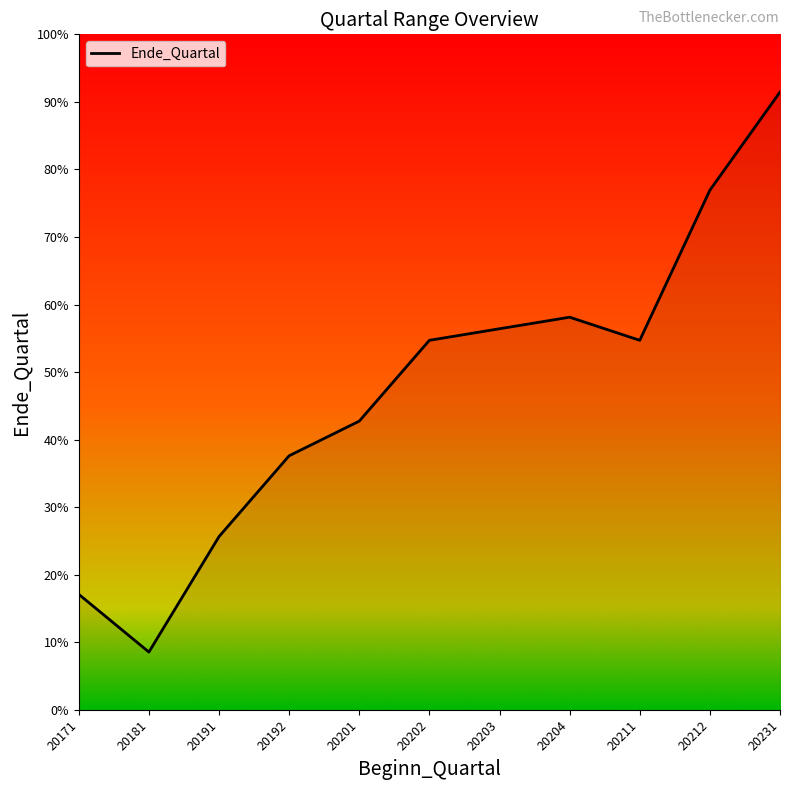

Is this an area chart (filled region under the line)?

Yes